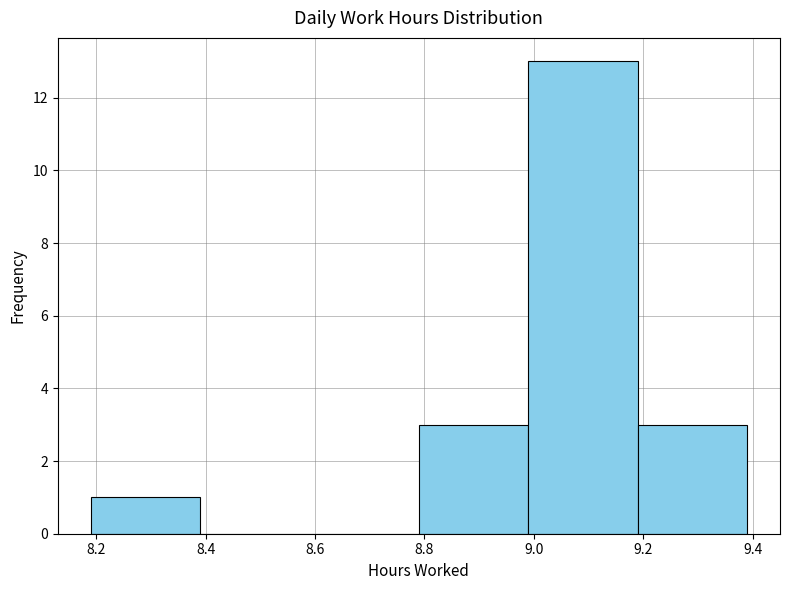

Which range on the x-axis has the tallest bar?

8.99 to 9.19